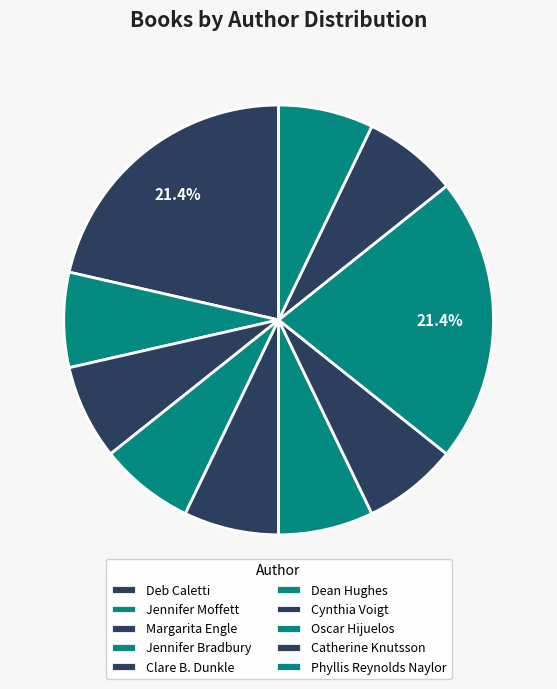

How many segments does this pie chart have?

10